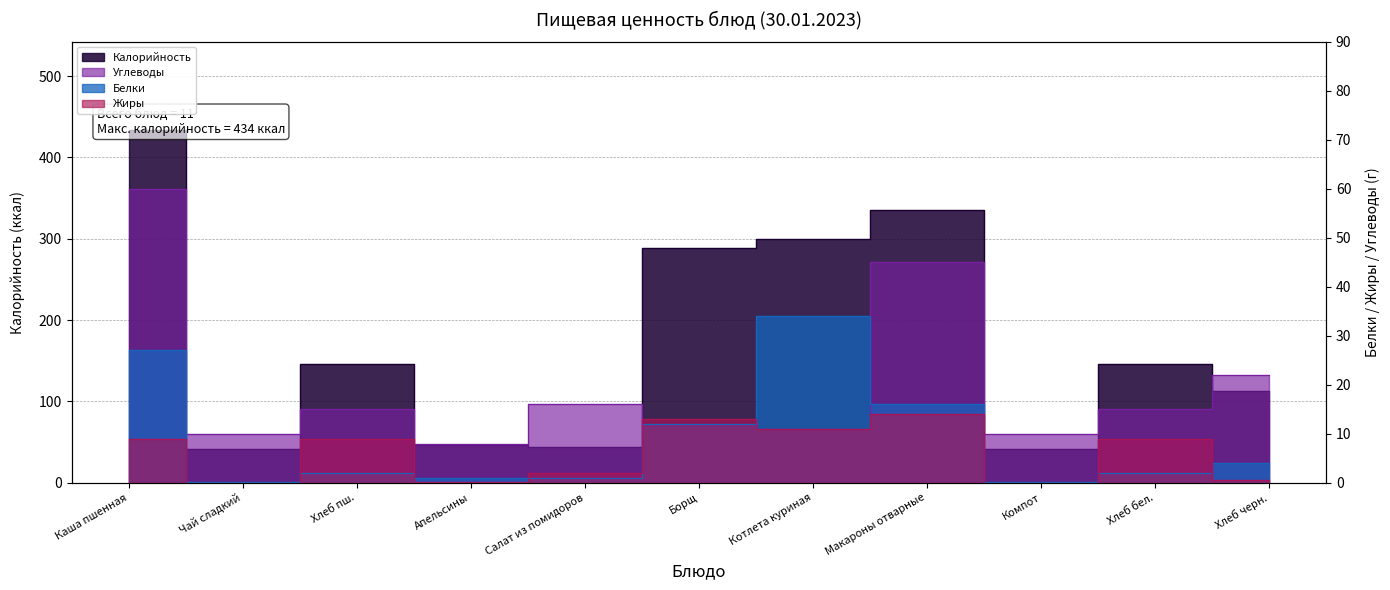

Read the Белки value at Апельсины.

0.9